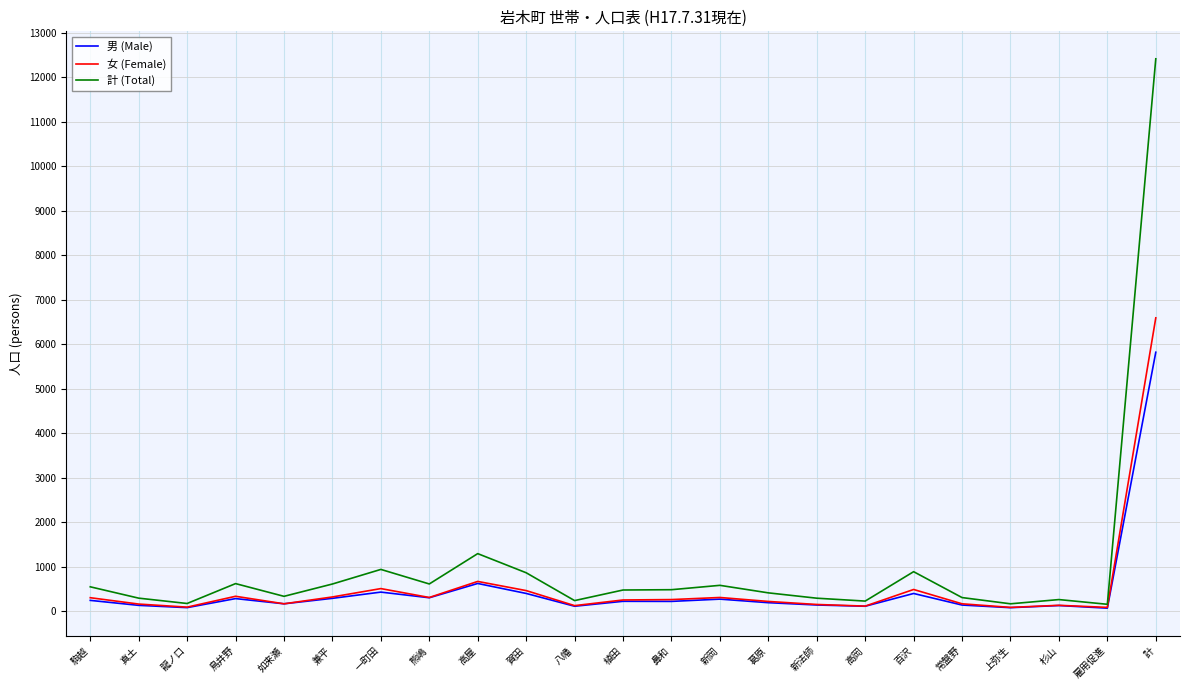

At which label does 男 (Male) reach its peak?

計